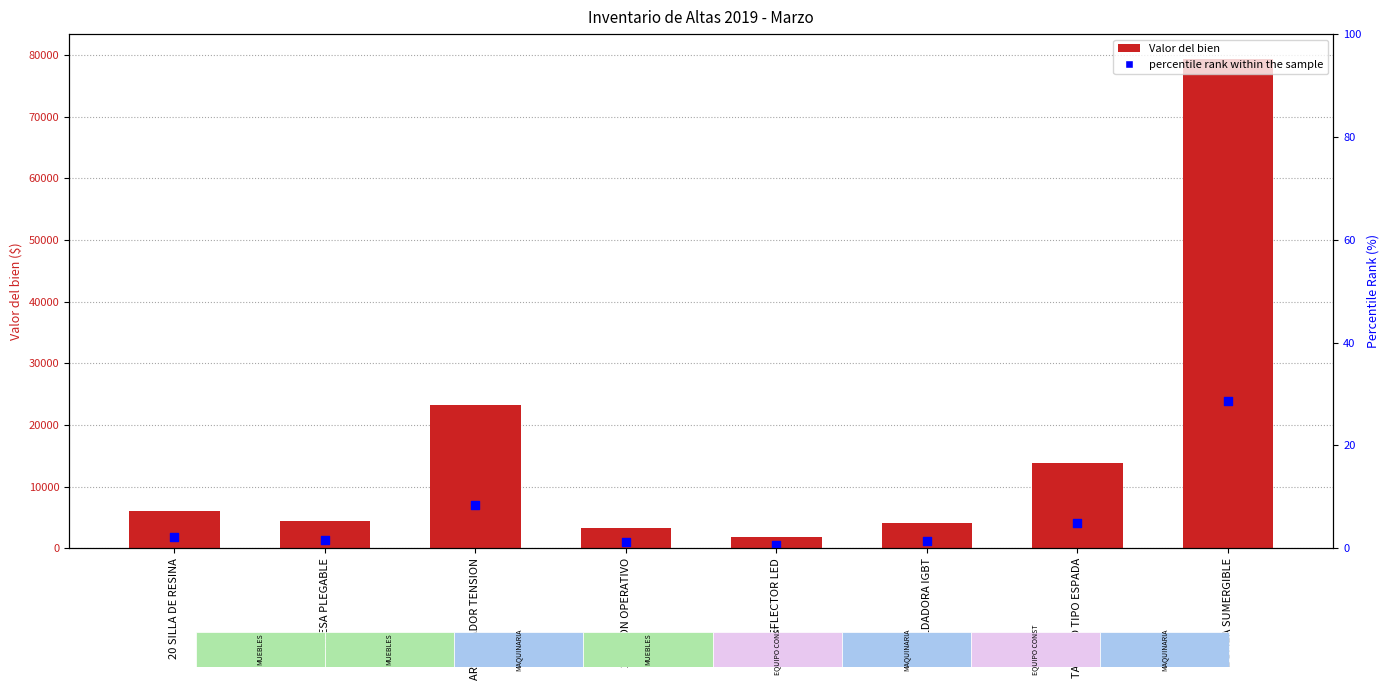

What are all the series names shown in the legend?

Valor del bien, percentile rank within the sample